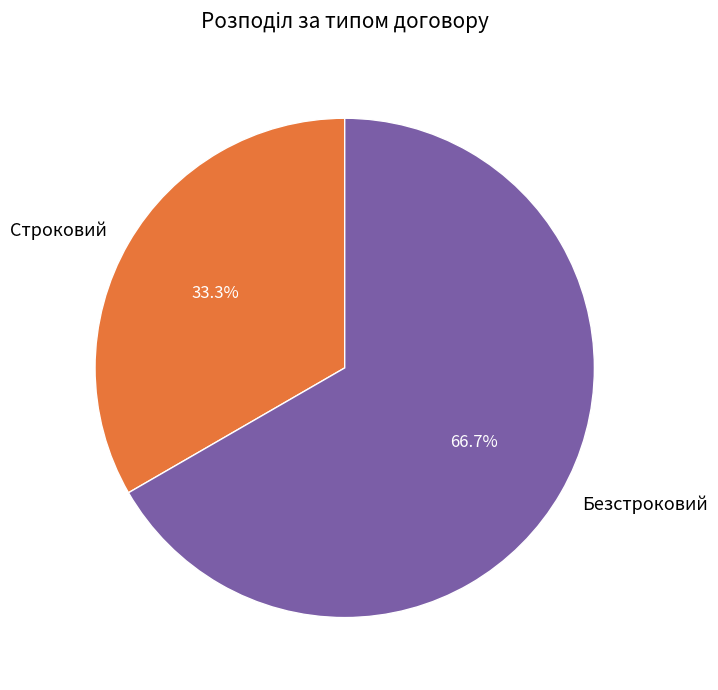

True or false: Безстроковий accounts for 79% of the total.

False